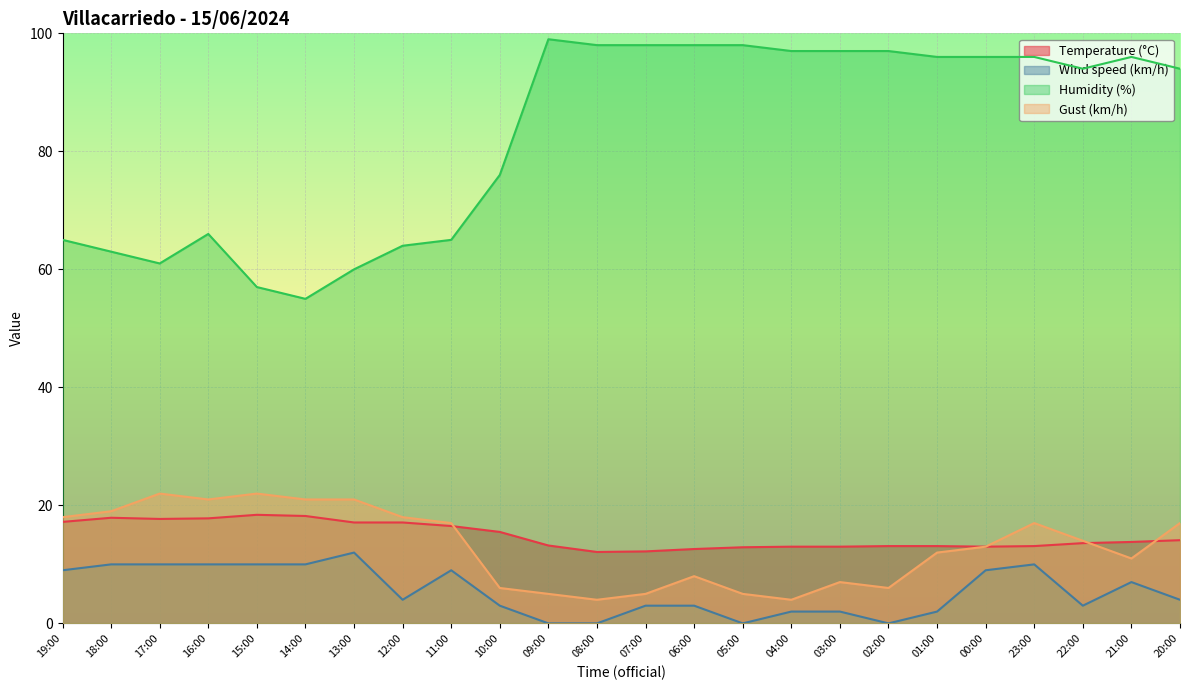

What is the difference between the Temperature (°C) values at 21:00 and 00:00?

0.8